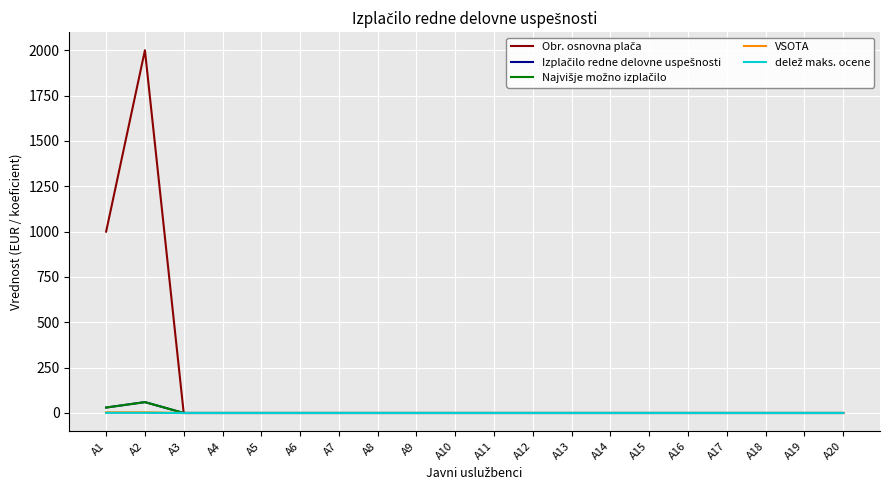

The value of delež maks. ocene at A11 is 0.0. True or false?

True